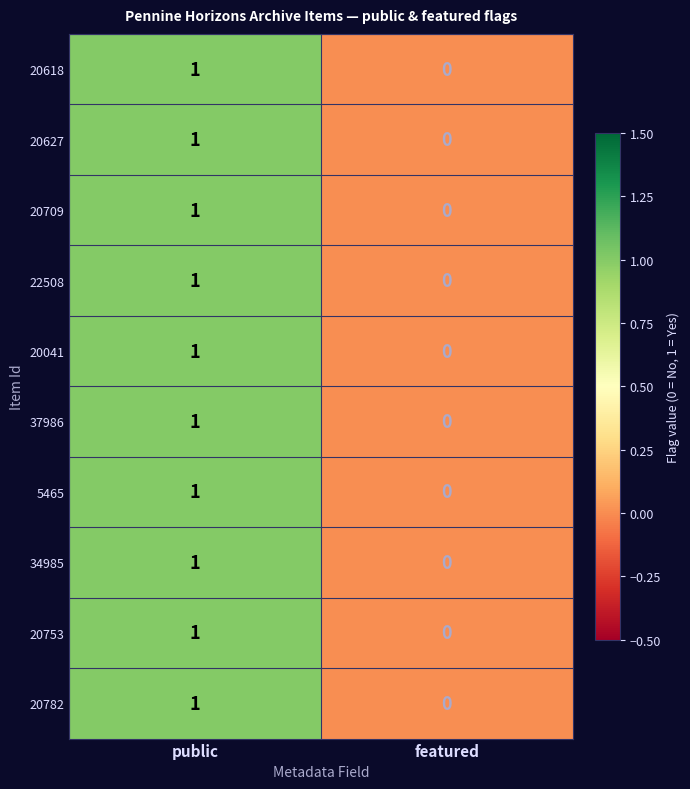

Which category has the lowest value across all series?

featured